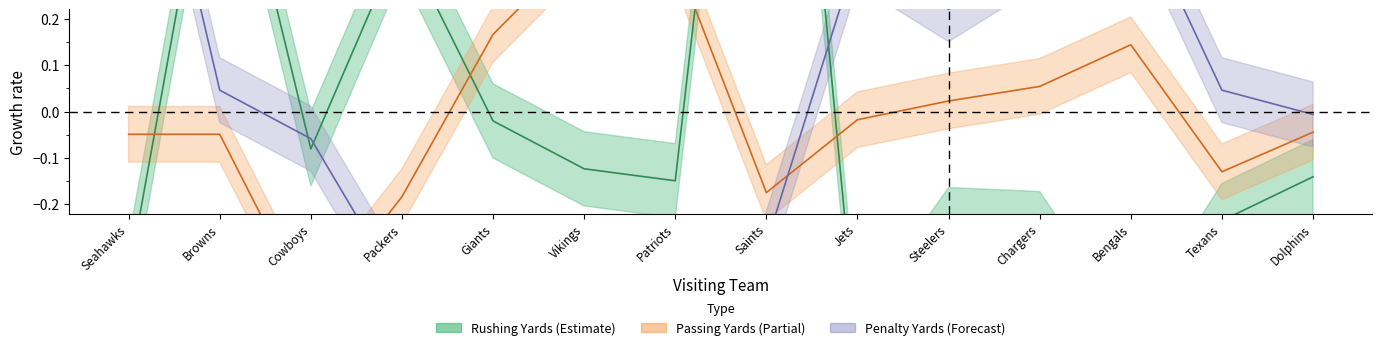

What position from the left is Steelers?

10